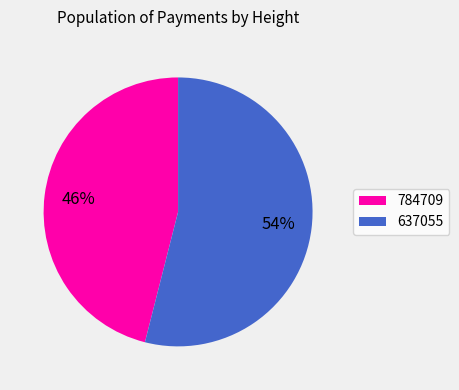

Do 637055 and 784709 together represent more than half of the pie?

Yes